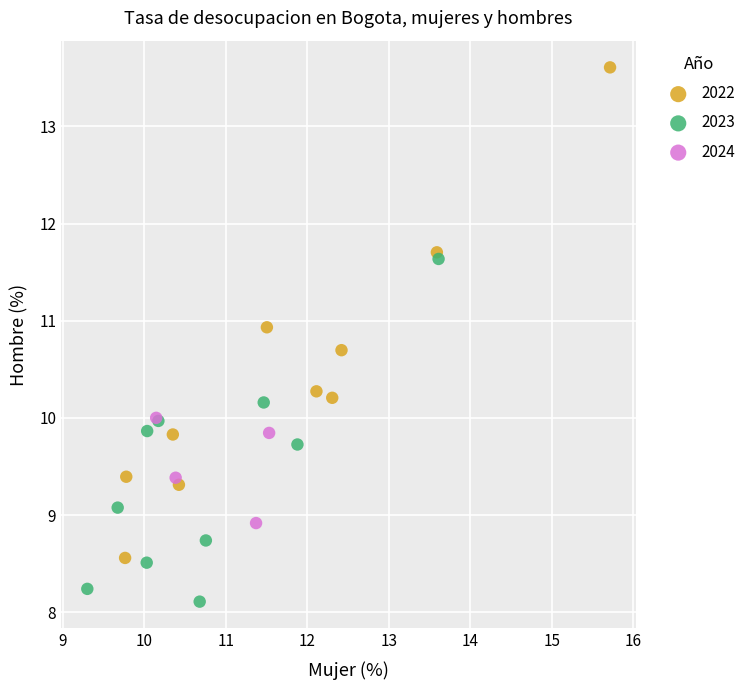

What are all the series names shown in the legend?

2022, 2023, 2024